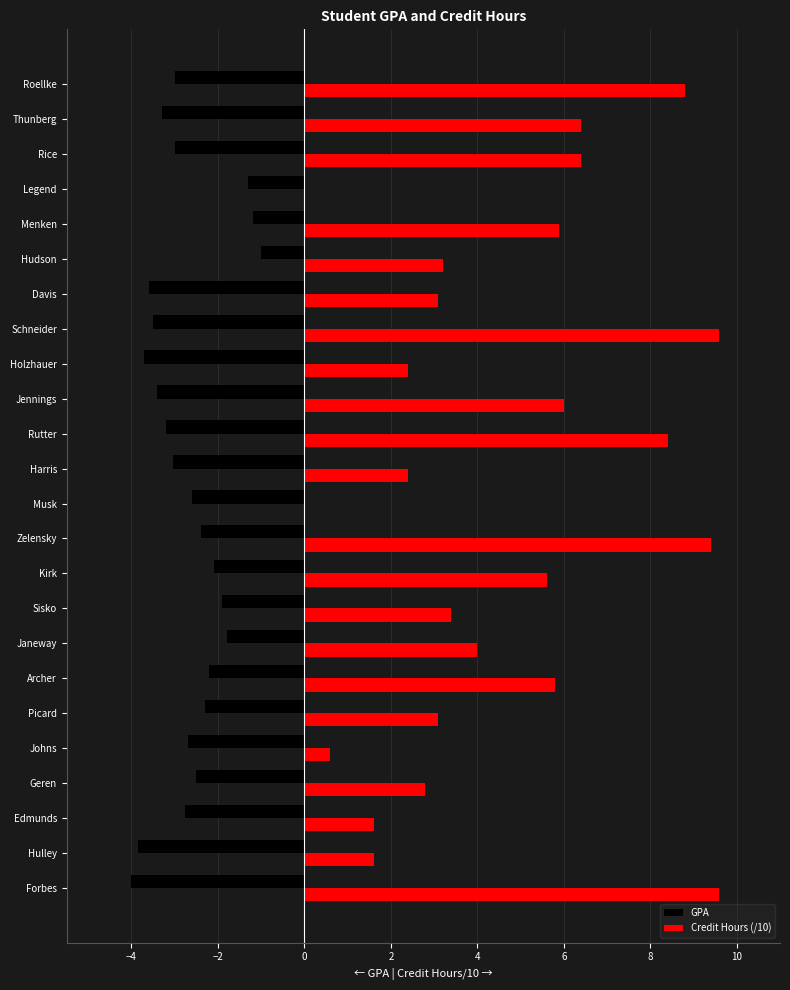

What is the approximate value of GPA at Johns?

-2.7